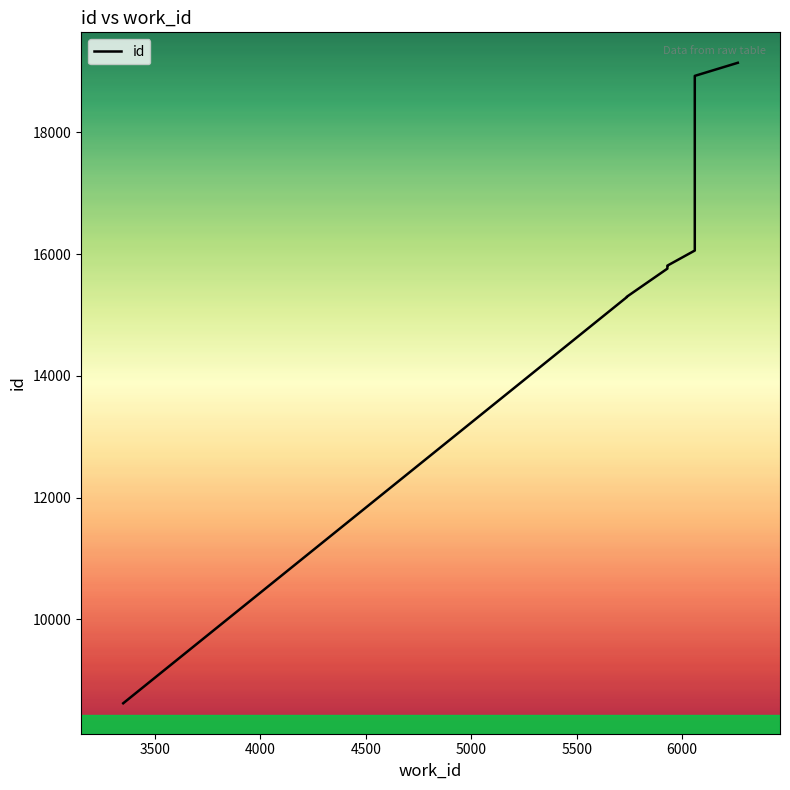

What is the maximum value shown in the chart?

19140